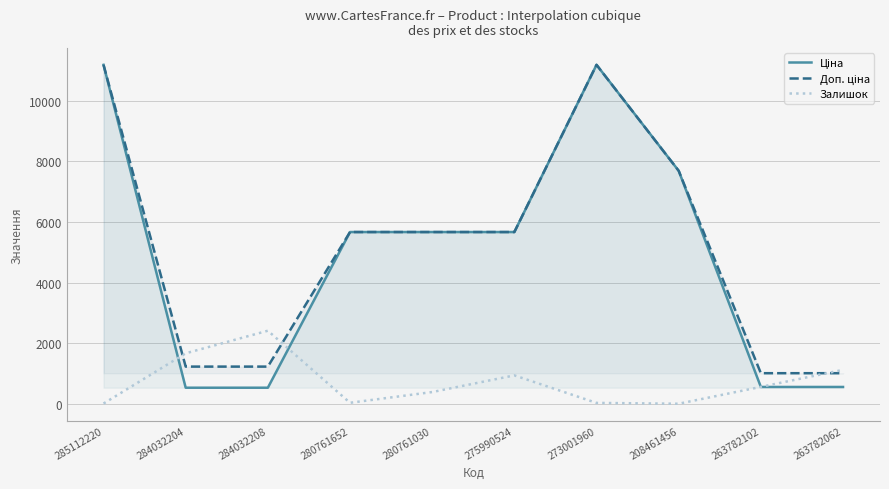

What is the average value of the Ціна series?

4929.7